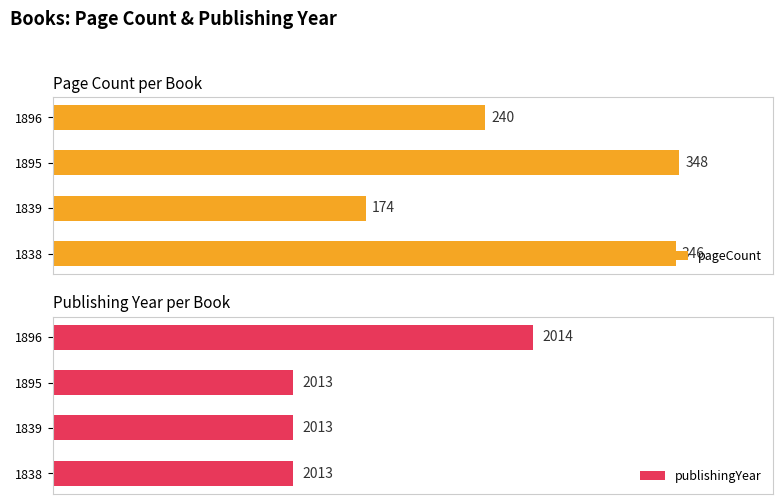

The pageCount series shows 52 at 1896. True or false?

False